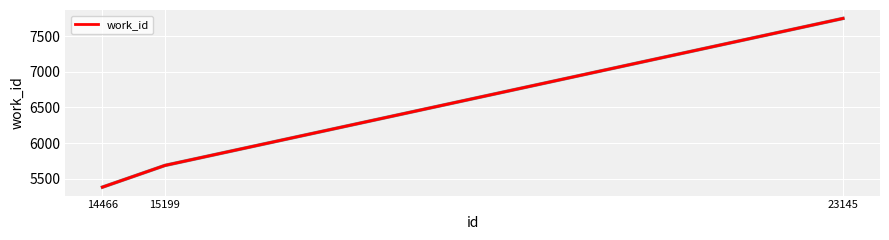

What is the ratio of the value at 14466 to the value at 15199?

0.9